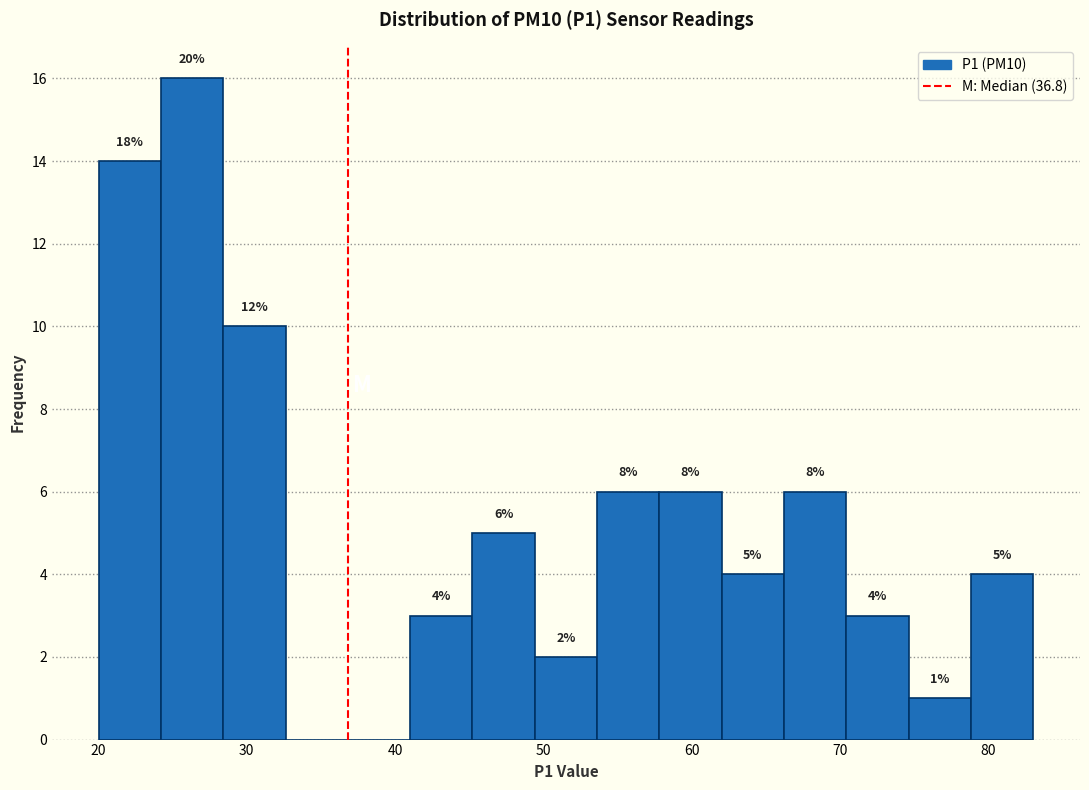

Over which range of the x-axis is the bar tallest?

24 to 28